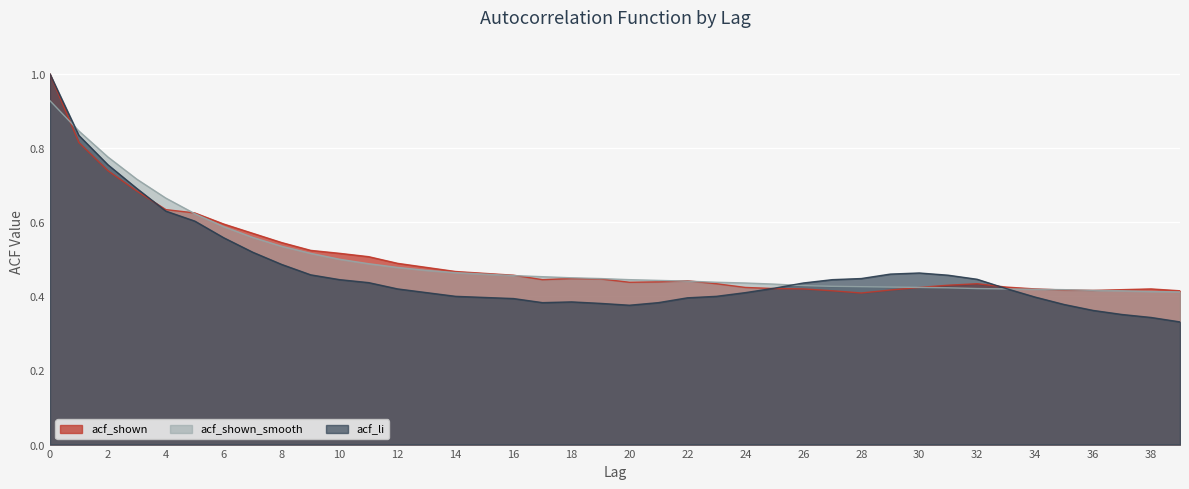

Is the value of acf_shown_smooth at 33 greater than the value of acf_shown at 22?

No